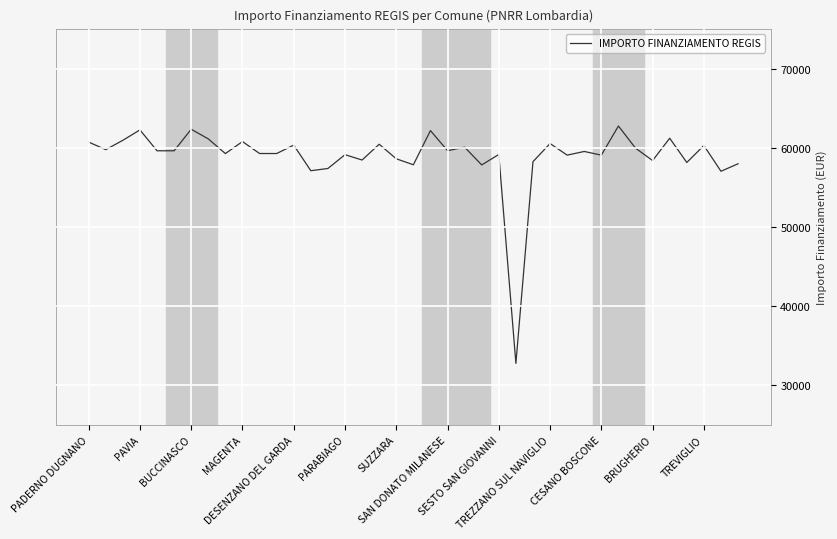

What is the difference between the maximum and minimum values?

29989.0